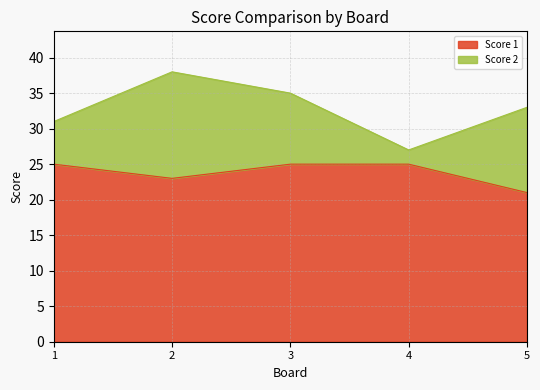

What is the total value across all series at 4?

27